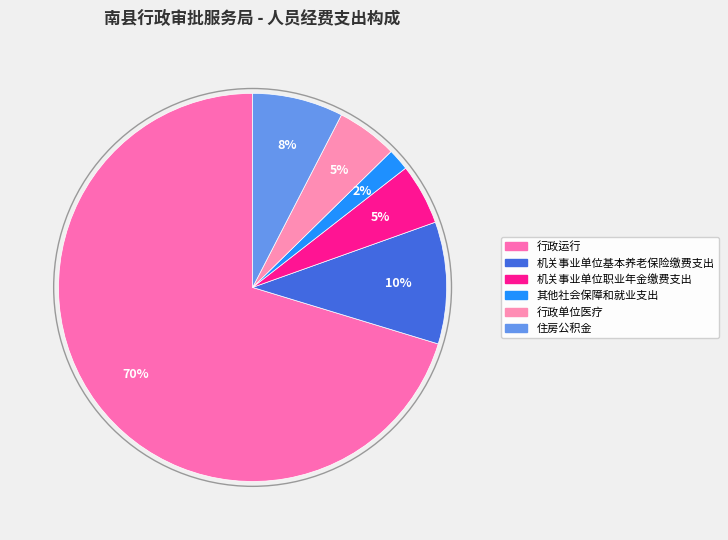

How many segments does this pie chart have?

6